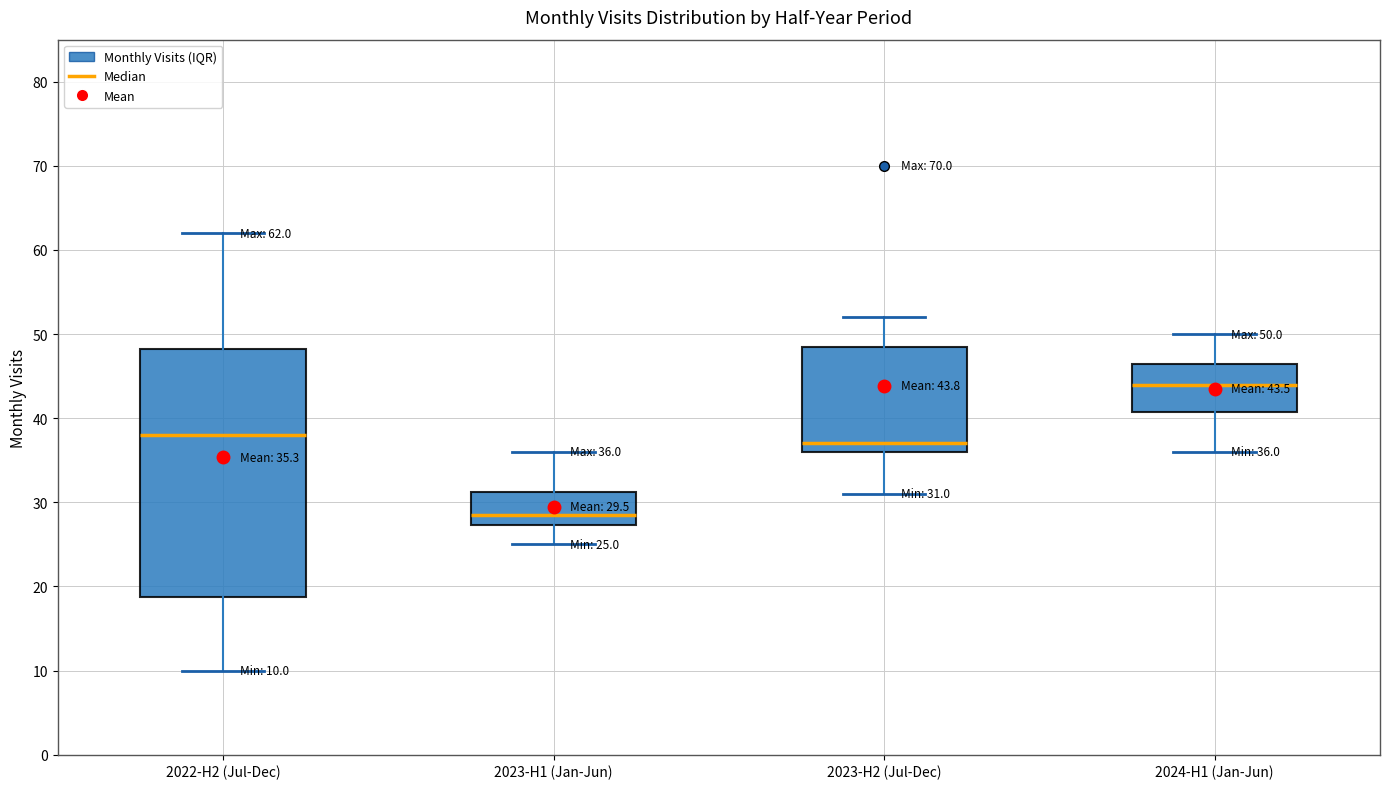

Which box is the tallest, from its lower edge to its upper edge?

2022-H2 (Jul-Dec)